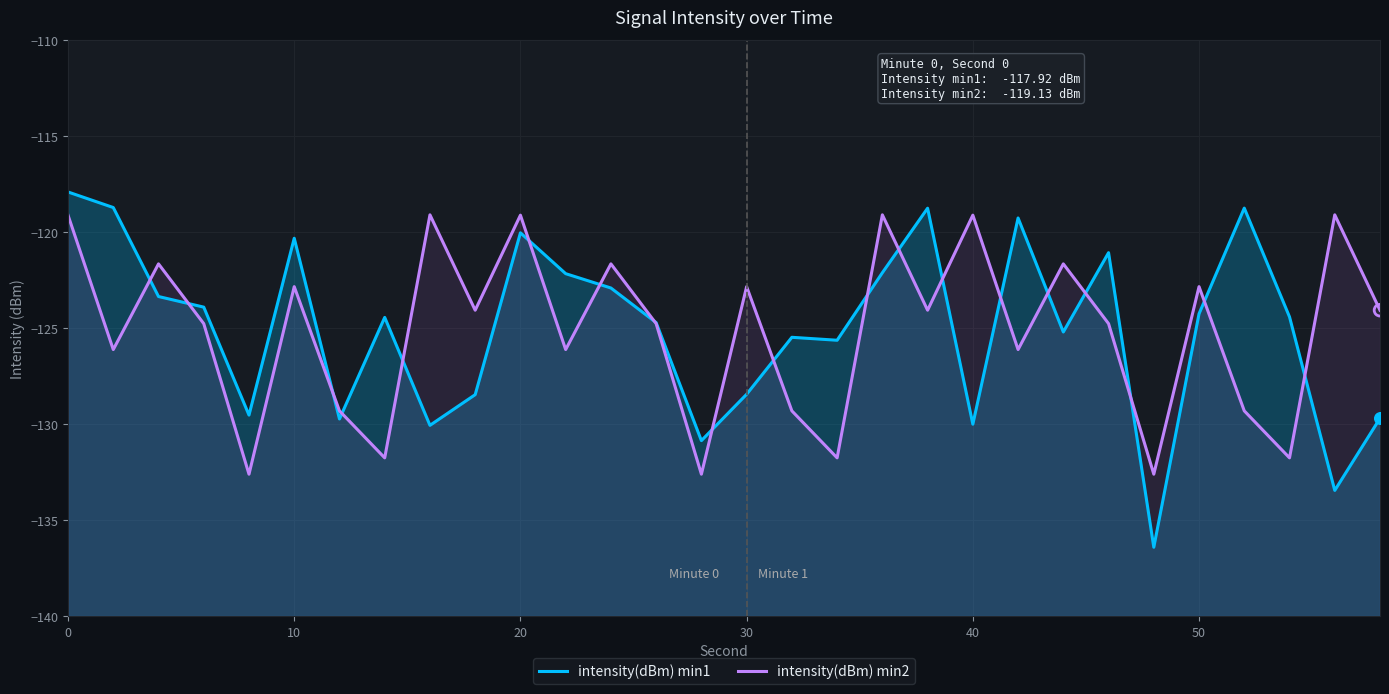

Is the value of intensity(dBm) min1 at 30 greater than the value of intensity(dBm) min2 at 25?

No